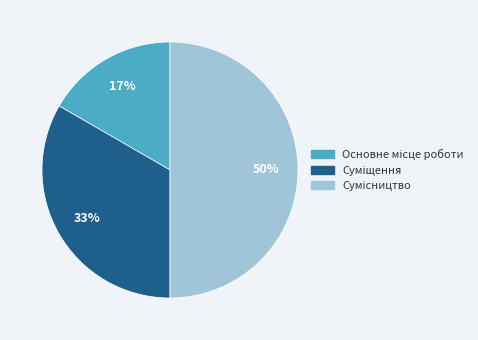

To the nearest percent, what is the difference between the largest and smallest slice percentages?

33%